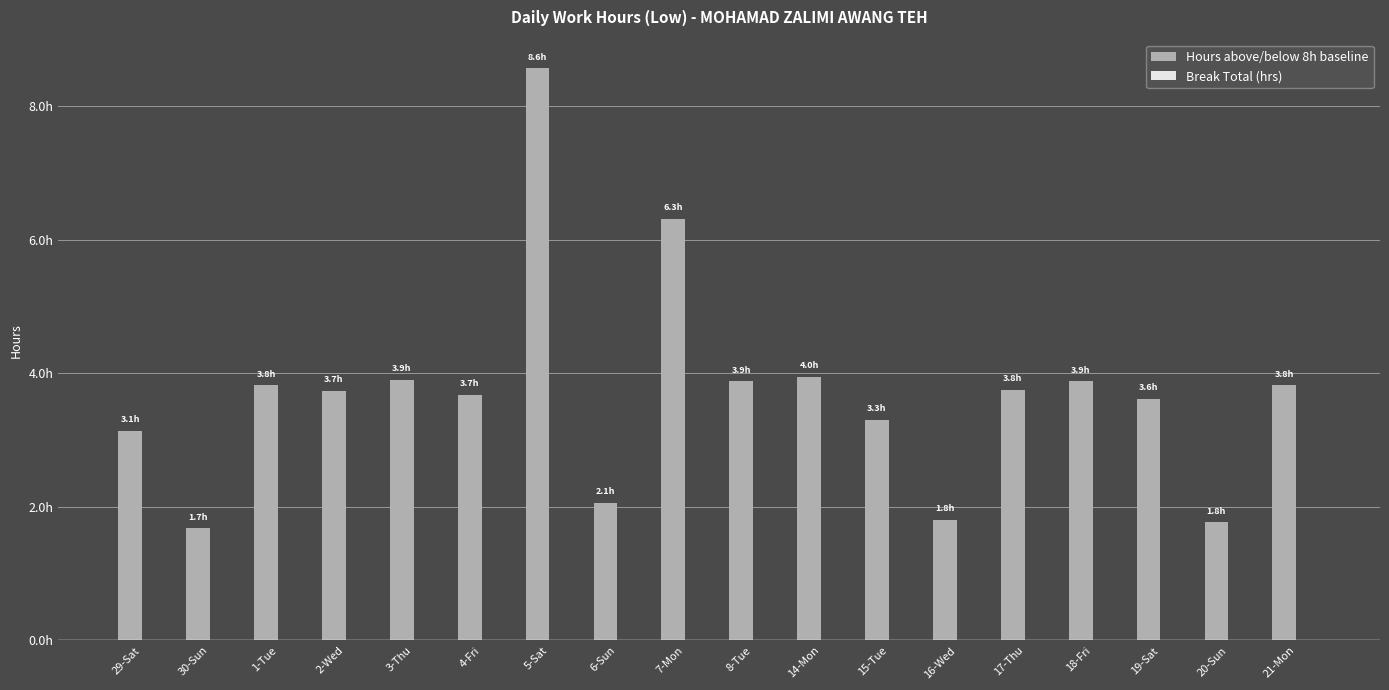

What is the label of the 9th bar from the right?

8-Tue